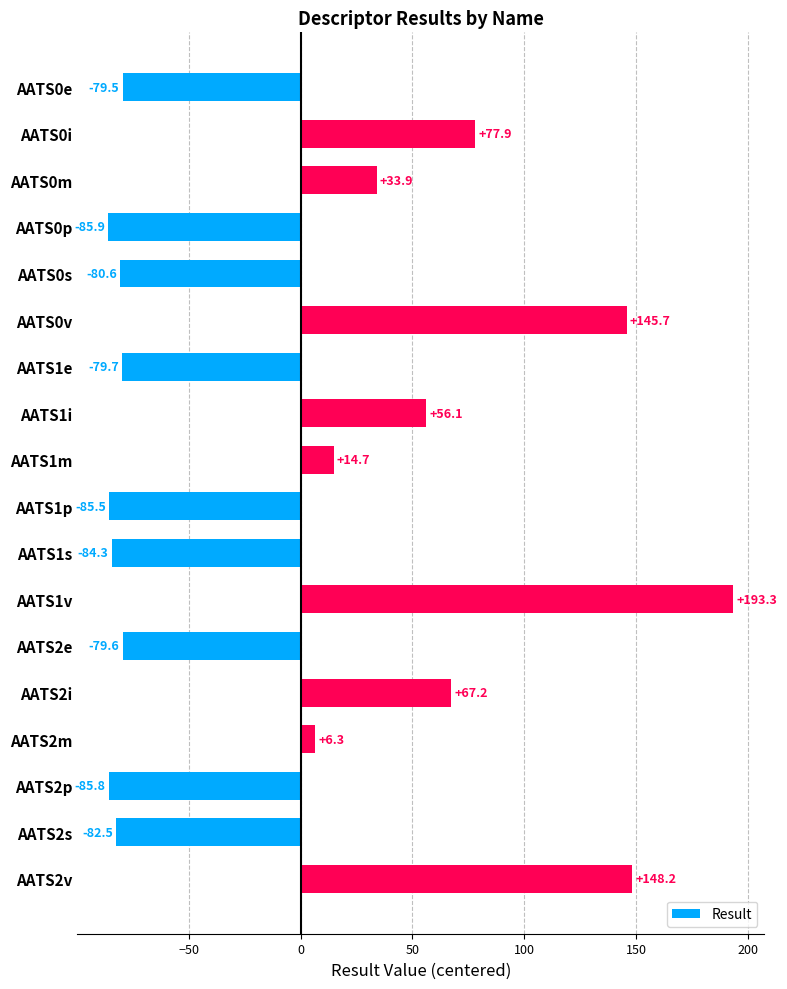

Count the number of data series in this chart.

1